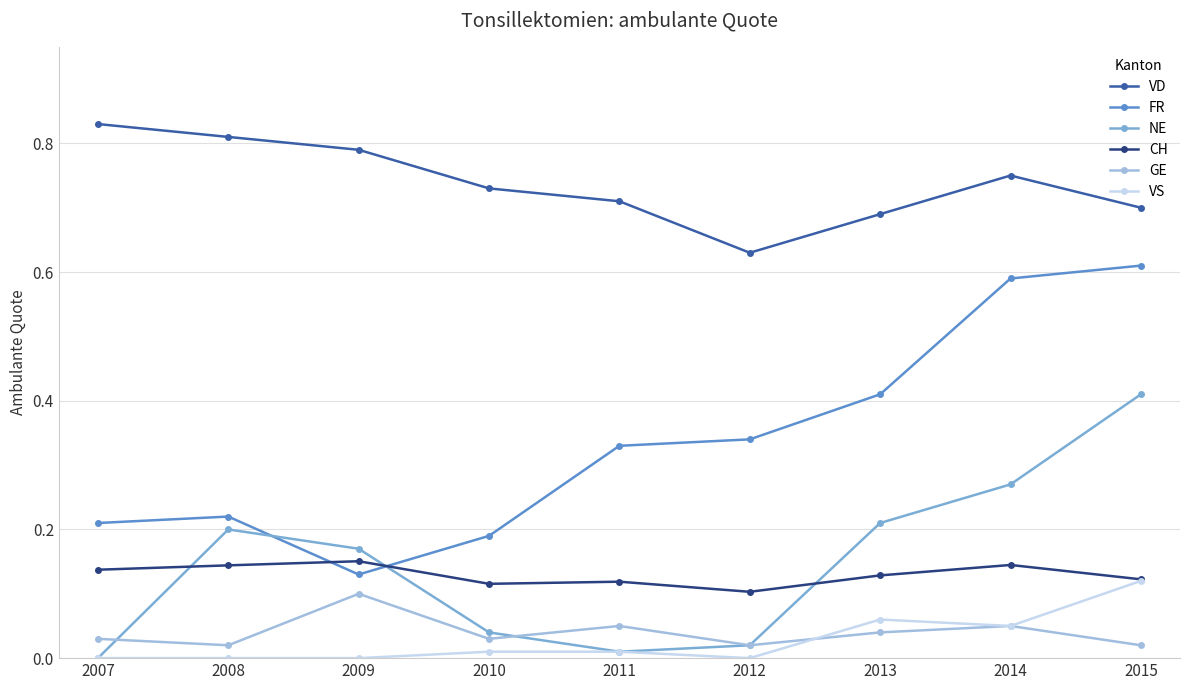

True or false: CH has a value of 0.2 at 2014.

False